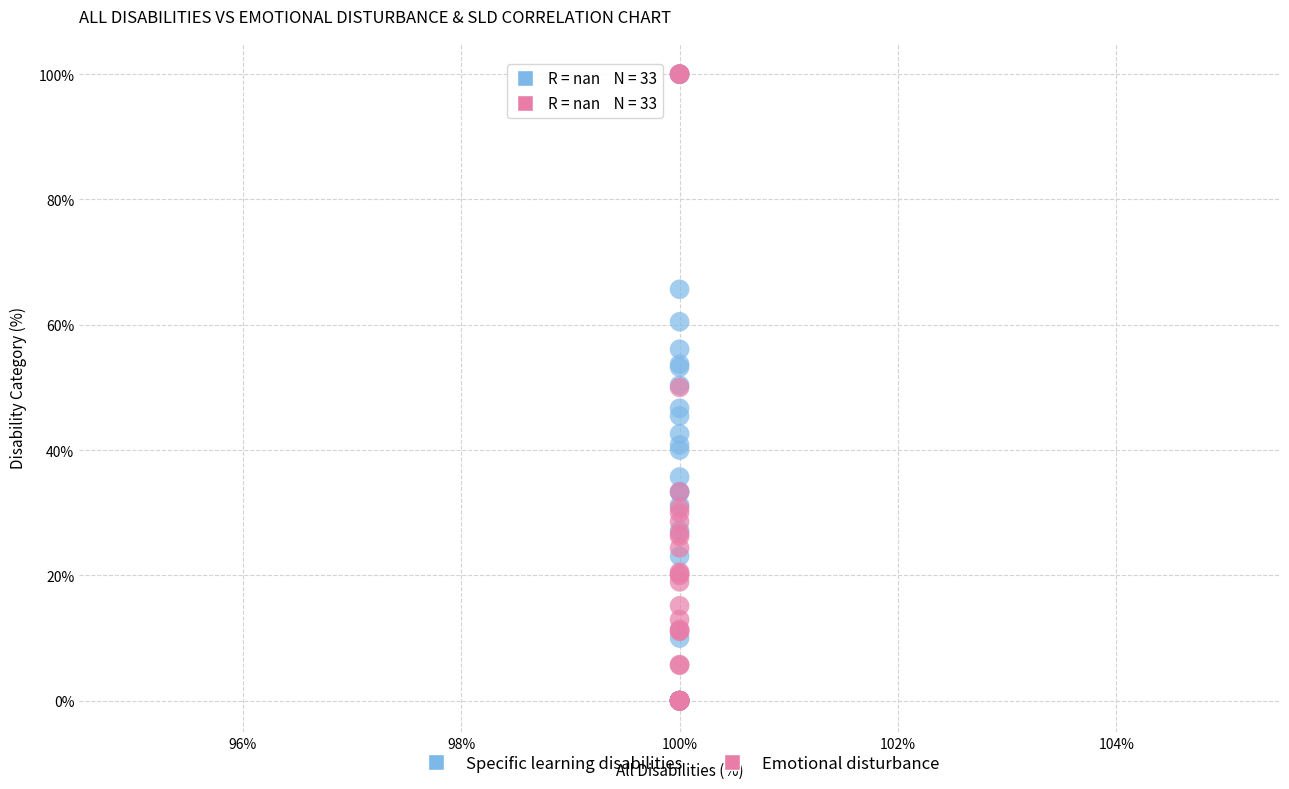

What are all the series names shown in the legend?

Specific learning disabilities, Emotional disturbance